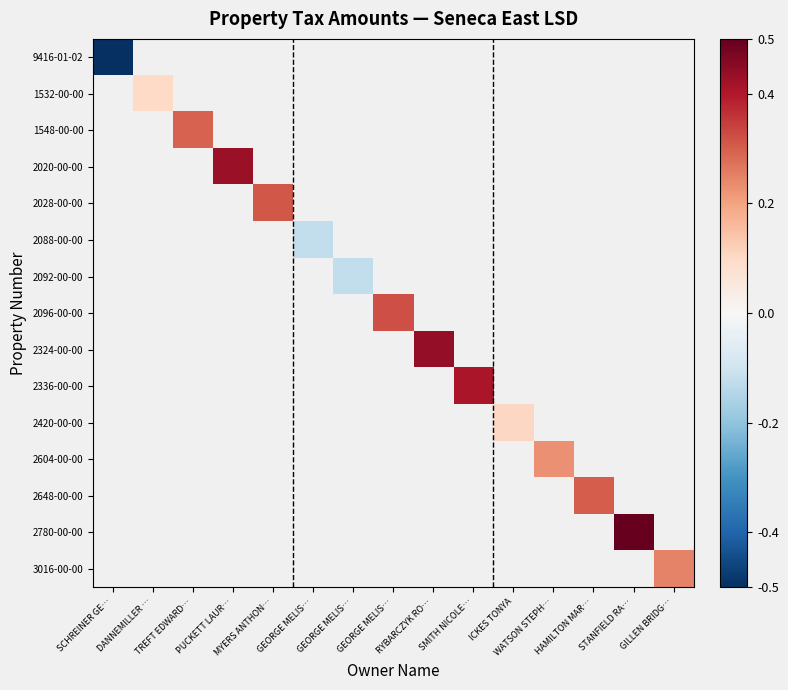

Which series has the largest range (max minus min)?

9416-01-02